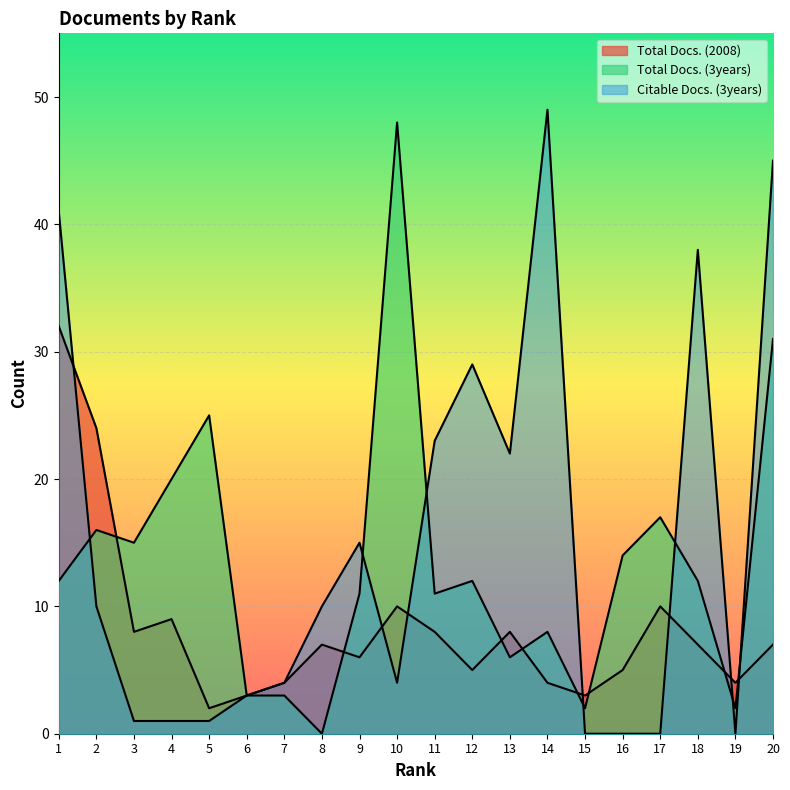

True or false: Citable Docs. (3years) and Total Docs. (2008) intersect in this chart.

True